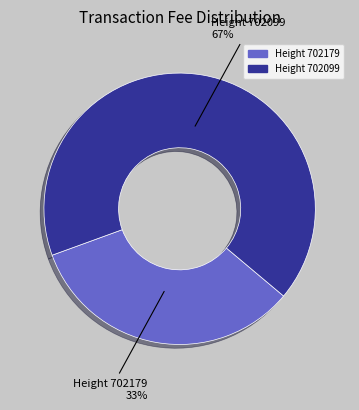

To the nearest percent, what is the average slice percentage?

50%